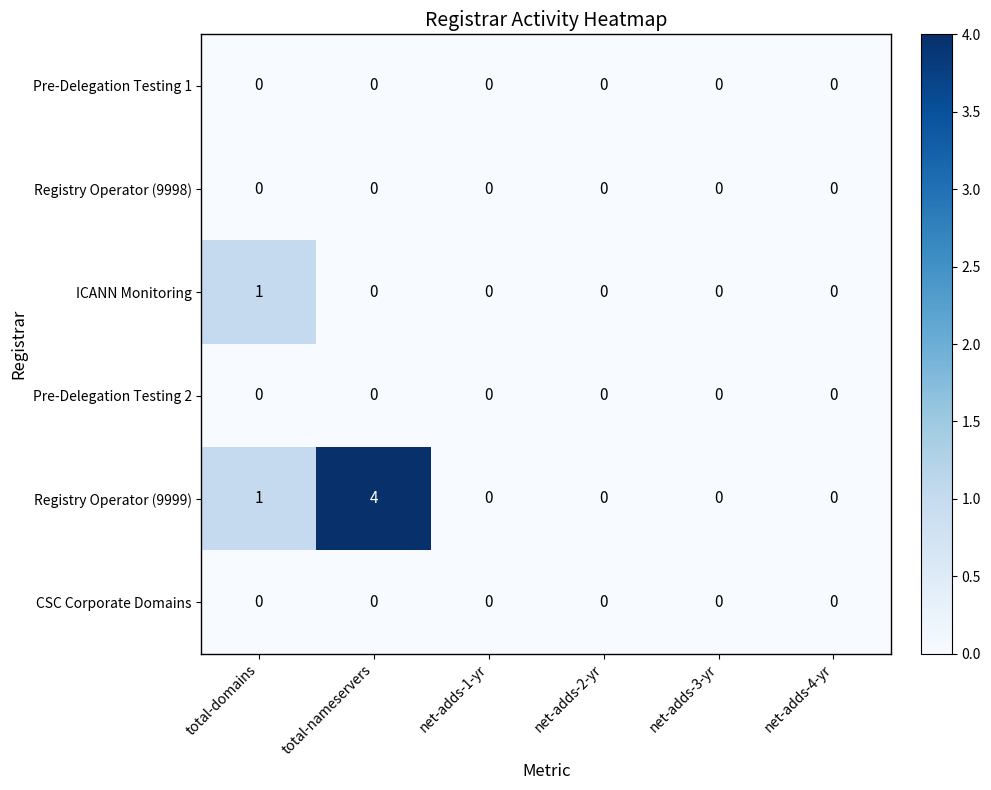

Which series has the largest total across all categories?

Registry Operator (9999)